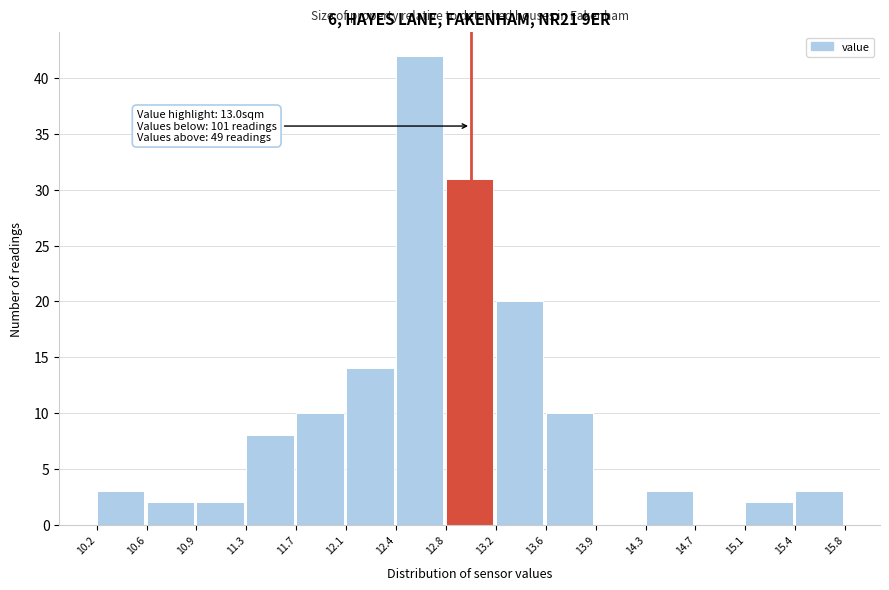

Which range on the x-axis has the tallest bar?

12.4 to 12.8